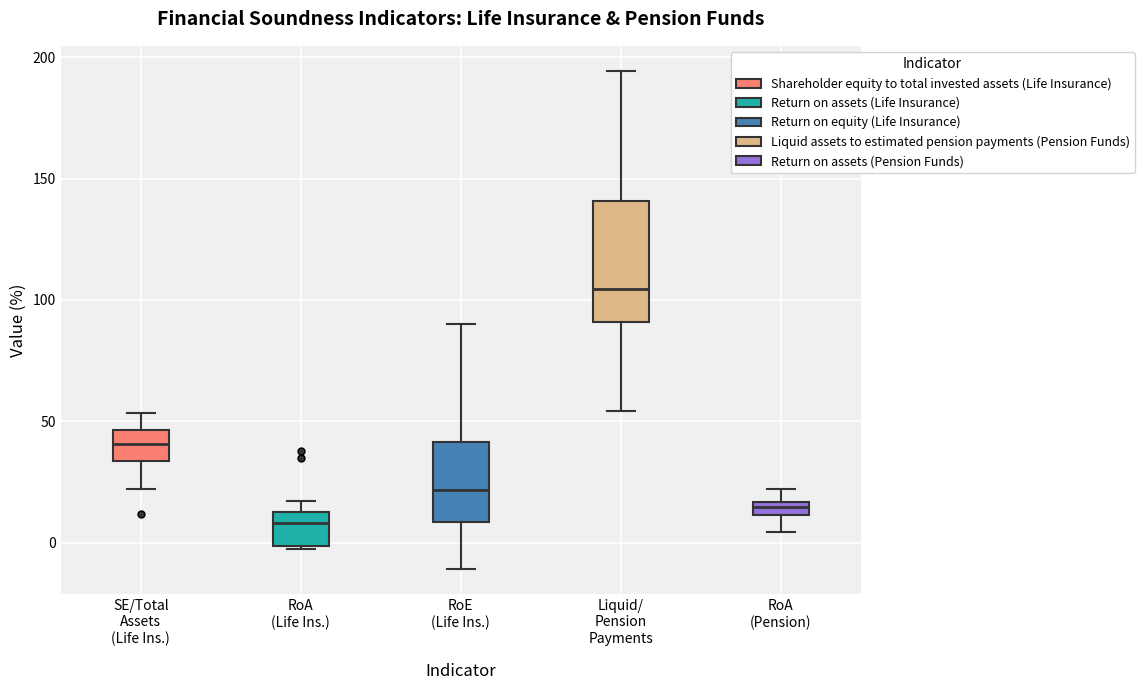

Which box's median line is the lowest?

RoA (Life Ins.)